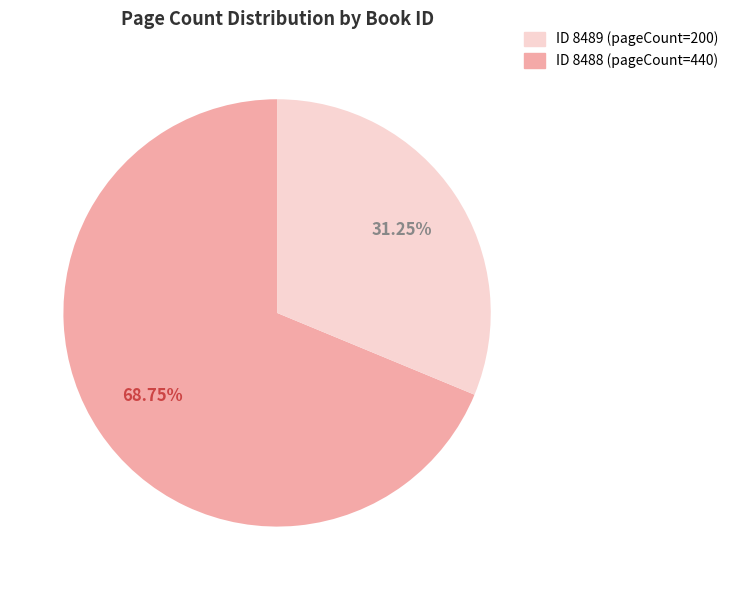

Is there a majority slice in this chart?

Yes